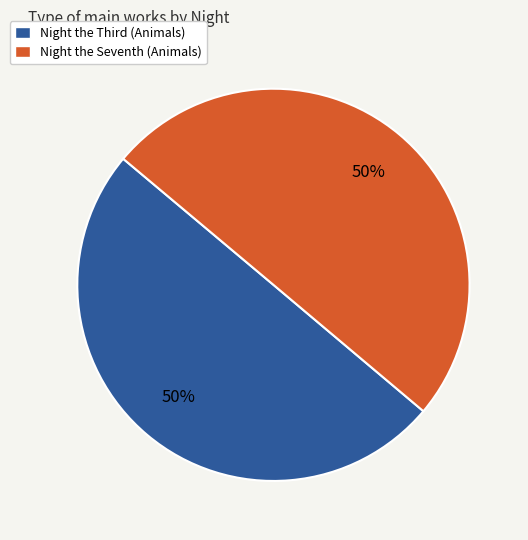

To the nearest percent, what percentage of the pie is Night the Seventh (Animals)?

50%